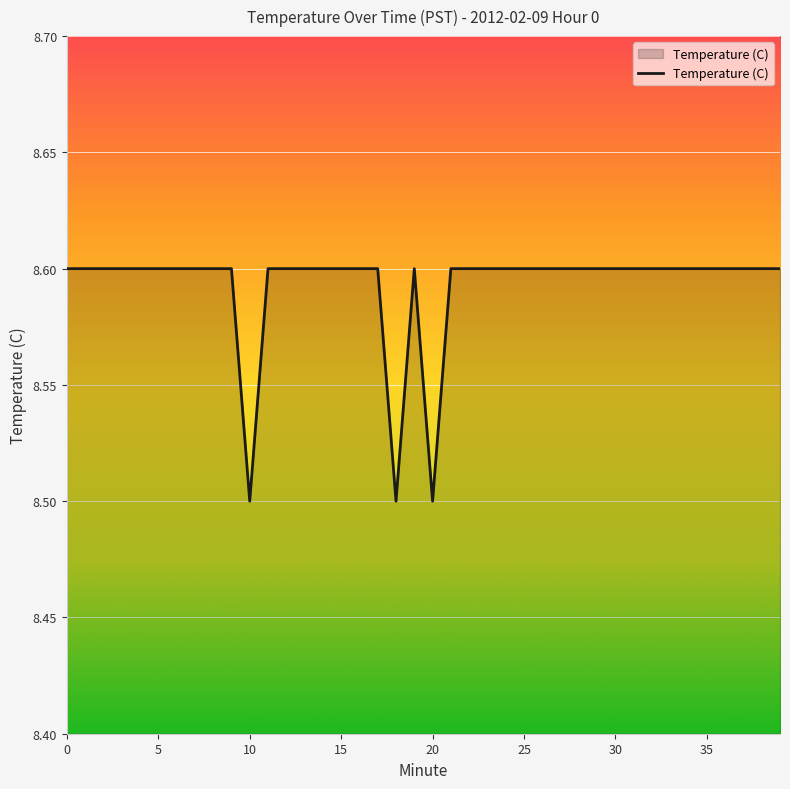

What is the smallest value displayed?

8.5